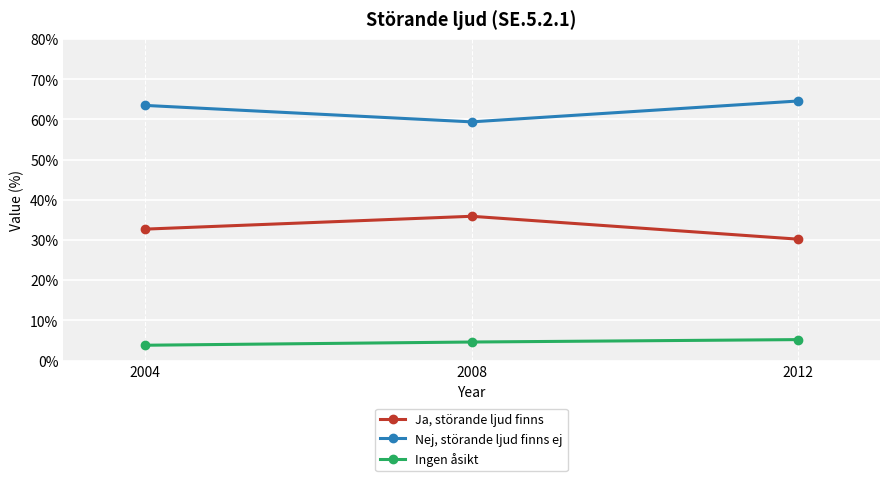

List the series in order of their overall mean, lowest first.

Ingen åsikt, Ja, störande ljud finns, Nej, störande ljud finns ej